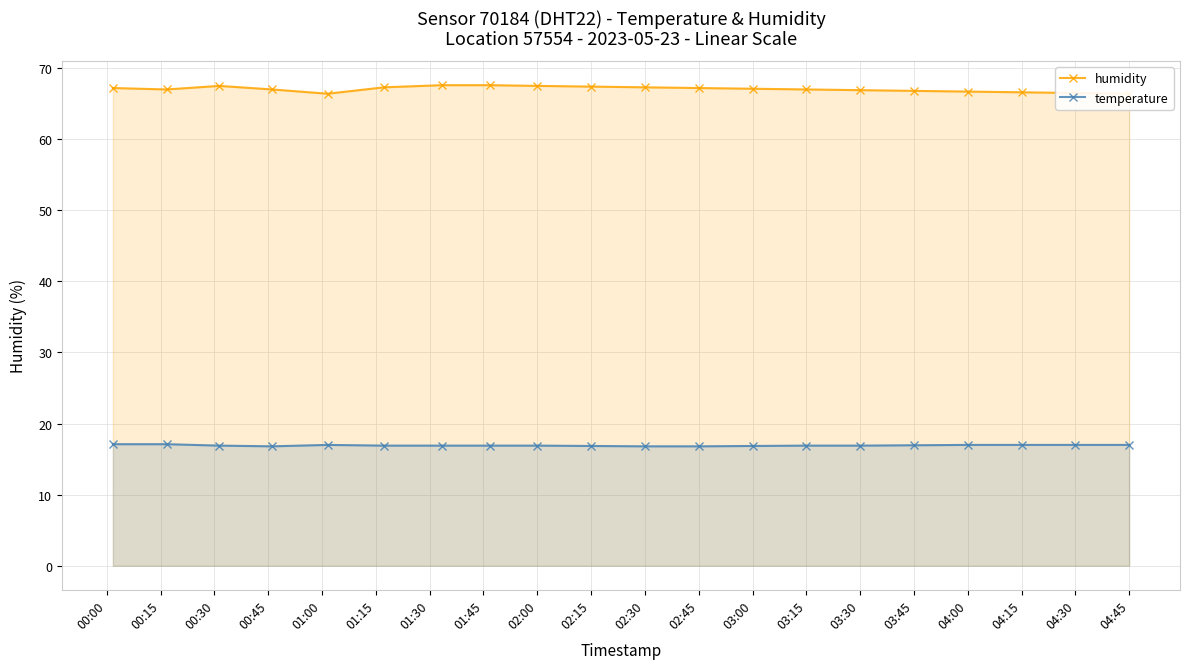

Where is the first local maximum for temperature?

01:00